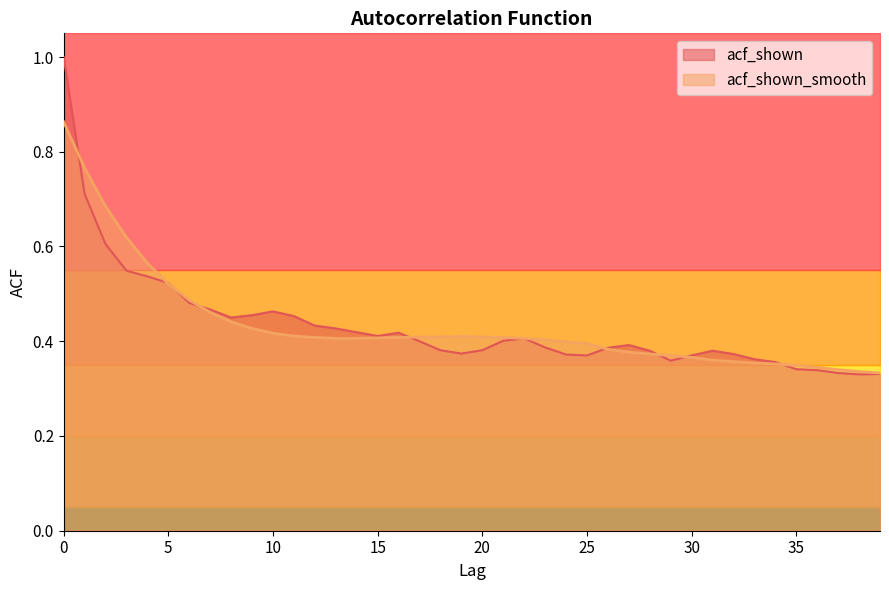

What value does the acf_shown_smooth series have at 28?

0.4